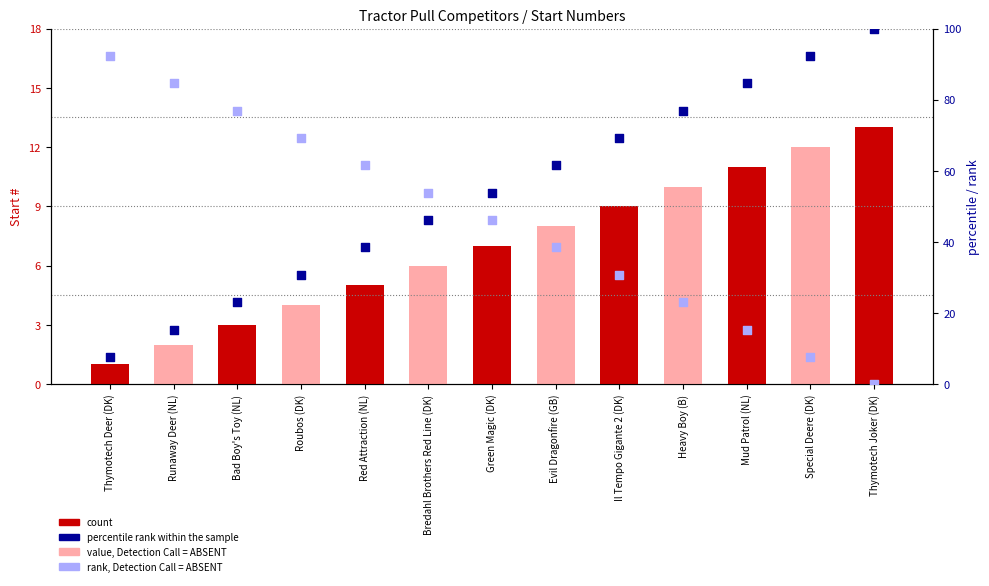

What is the change in value from Thymotech Deer (DK) to Special Deere (DK)?

+84.6